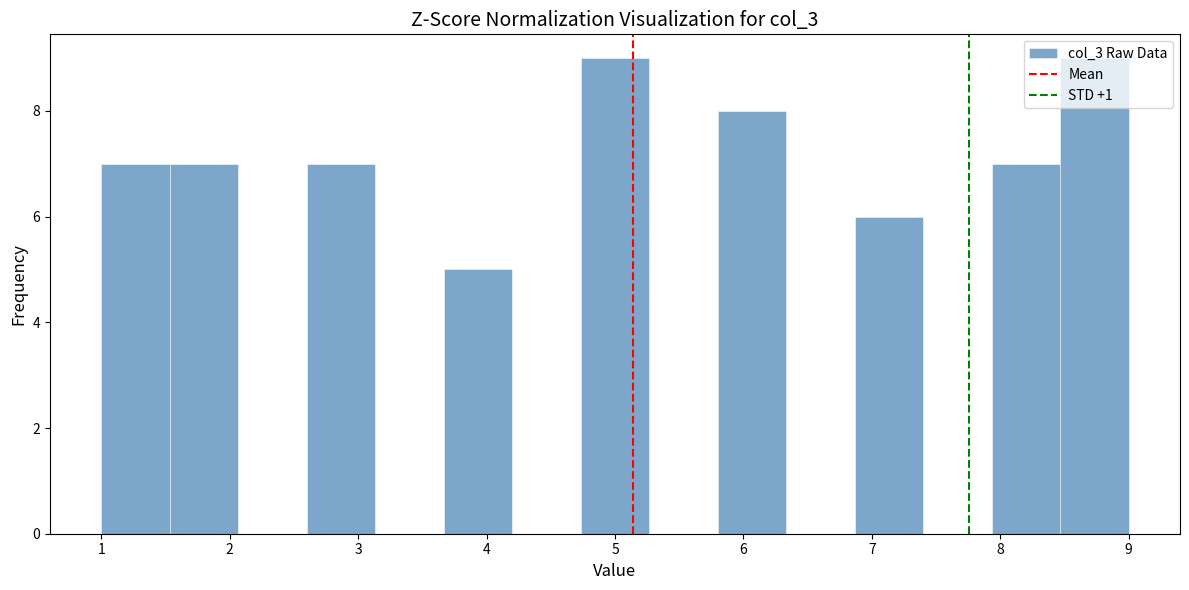

What is the height of the bar covering 6.9 to 7.4 on the x-axis? Neither the bar edges nor the heights are printed on the chart, so give them approximately, as read against the axes.

6